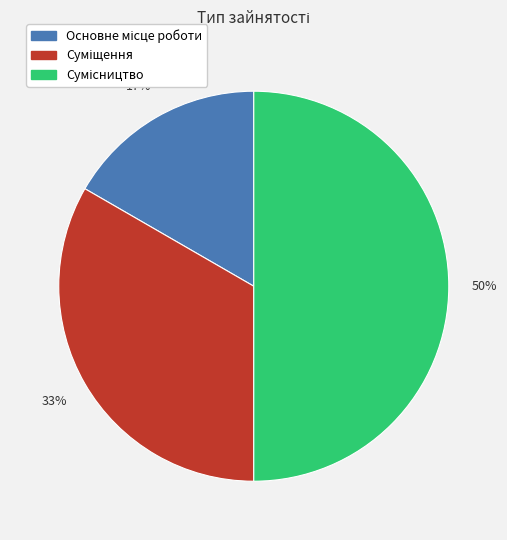

How many slices are in this pie chart?

3